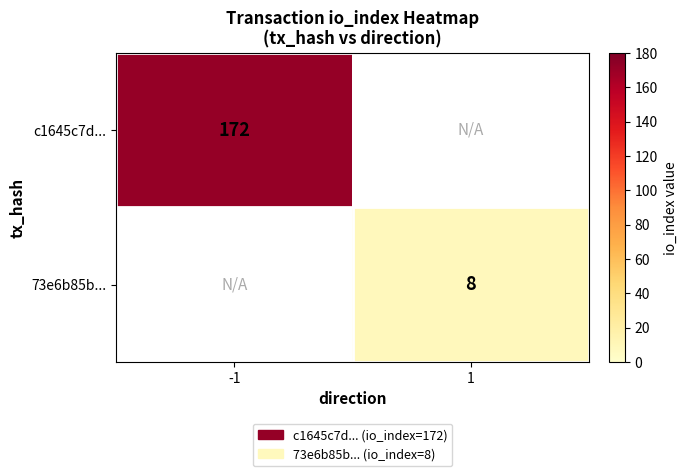

The value of c1645c7d... at -1 is 61. True or false?

False